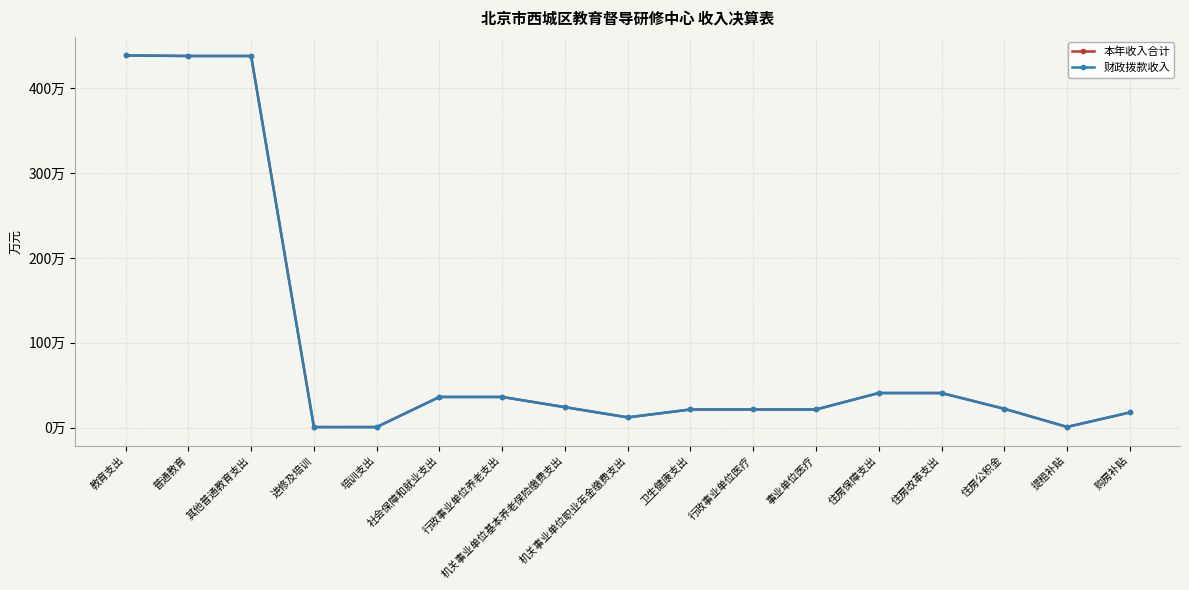

True or false: 财政拨款收入 has more than 1 points higher than both neighbors.

False